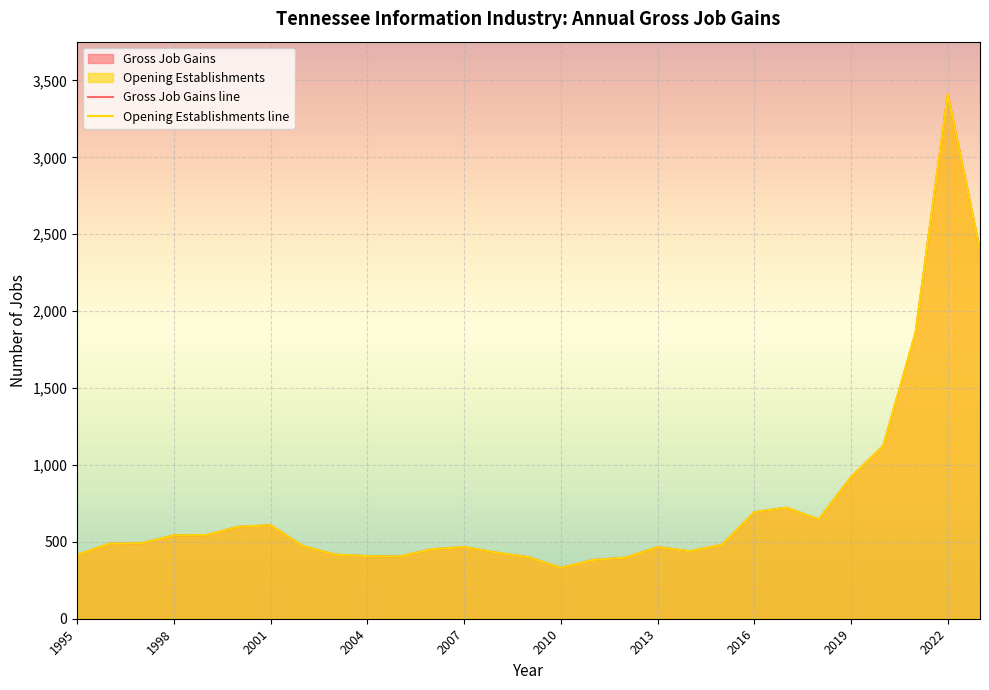

What is the difference between the second highest and second lowest values in the Gross Job Gains line series?

2009